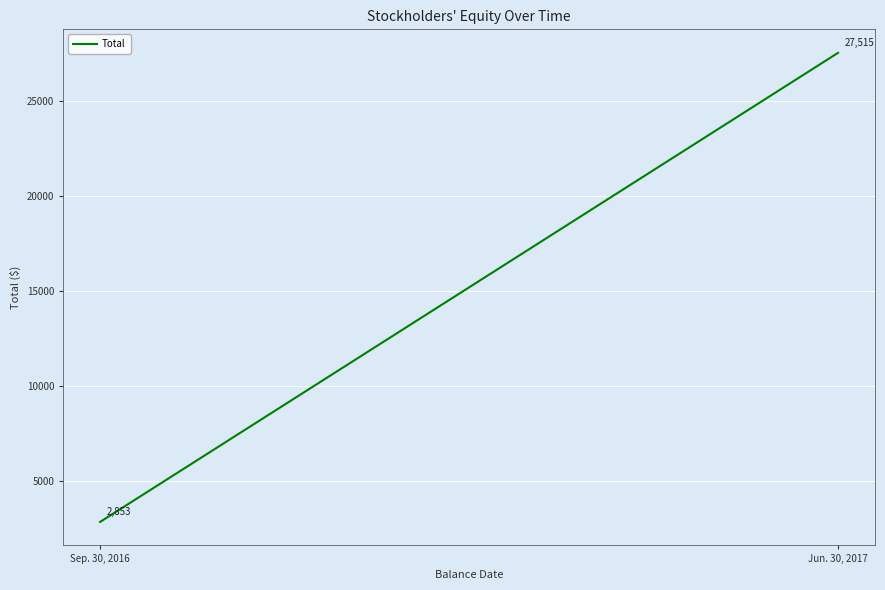

At which category does the chart reach its minimum across all series?

Sep. 30, 2016